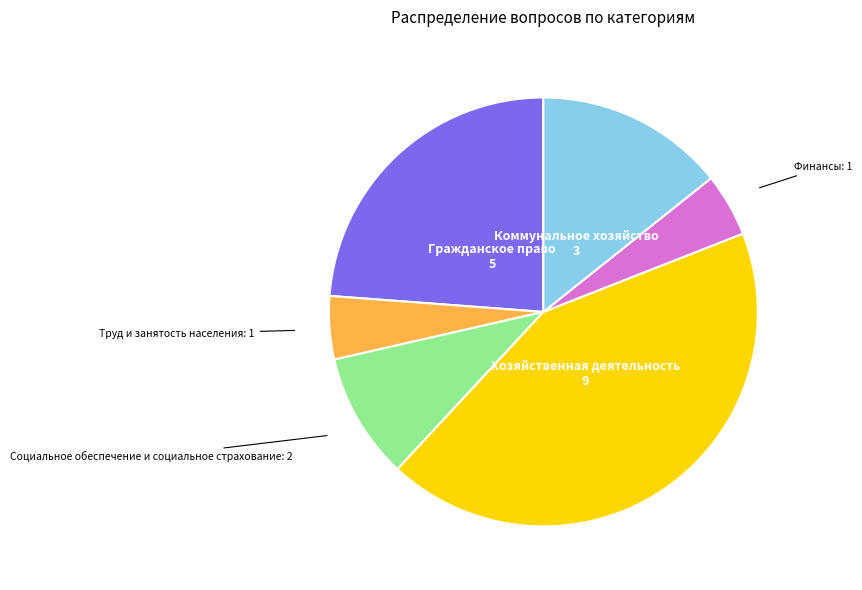

Count the number of slices in the pie.

6